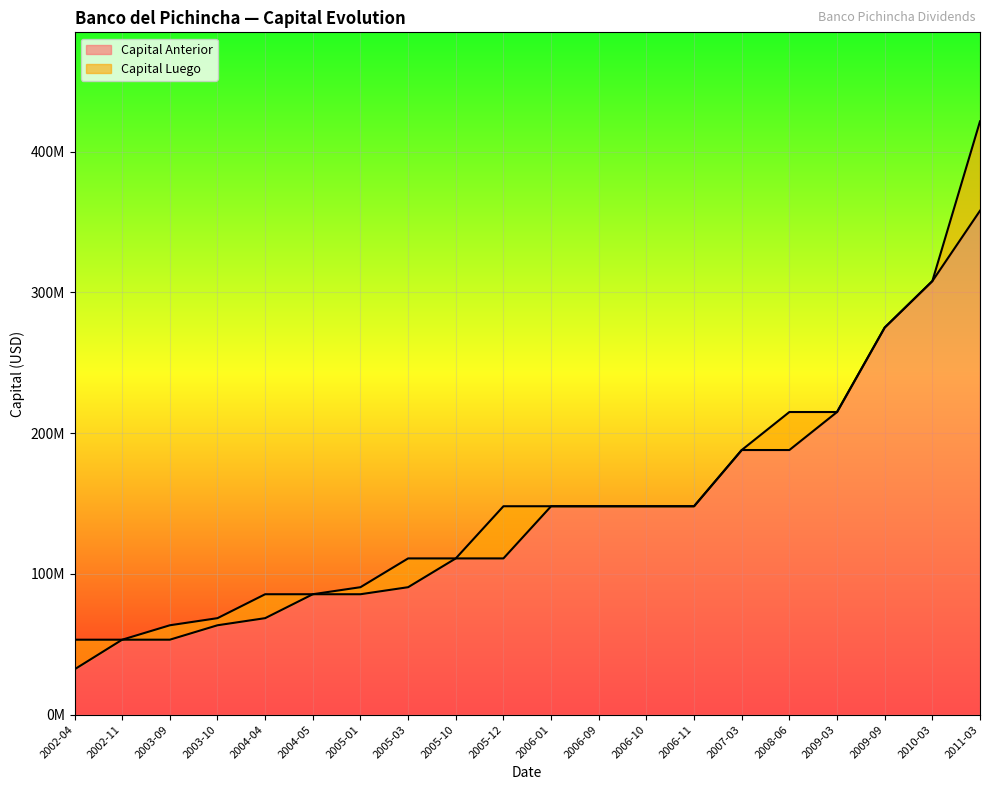

What is the sum of the Capital Anterior values at 2005-03 and 2002-04?

122742144.8